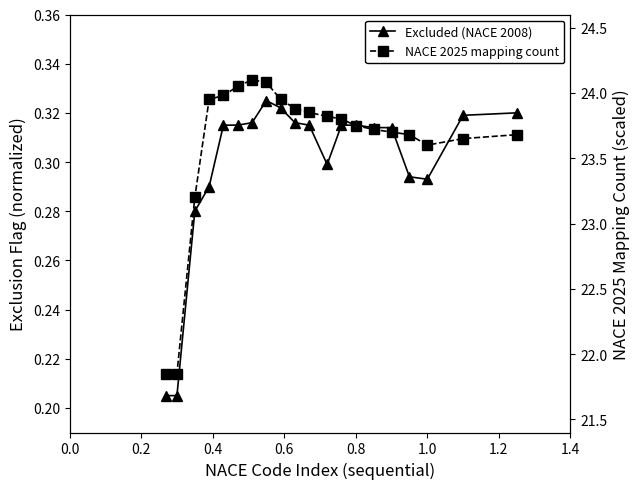

Is this an area chart (filled region under the line)?

No